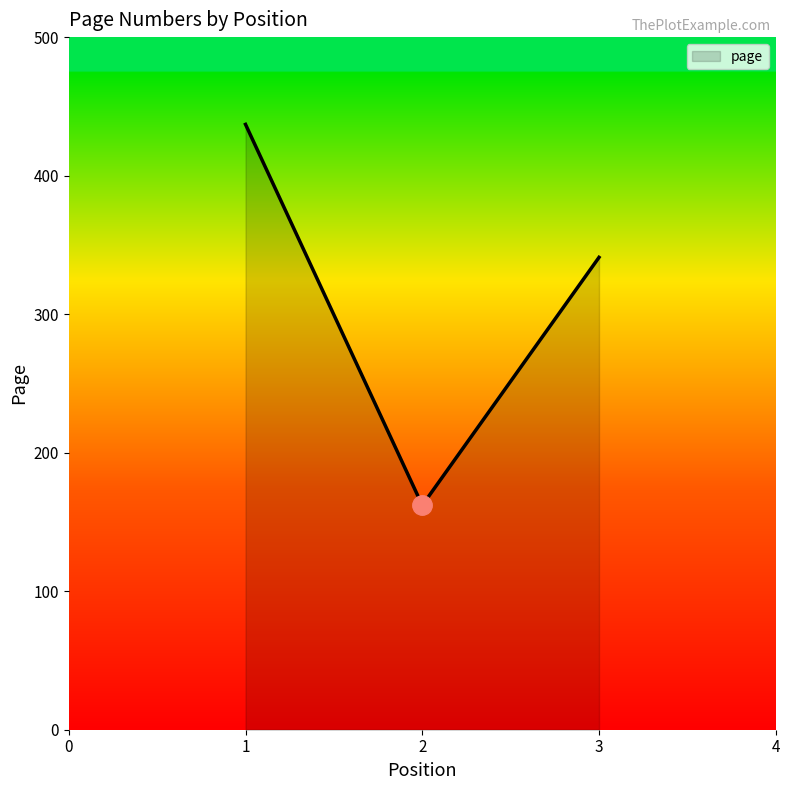

The value at 3 is 124. True or false?

False